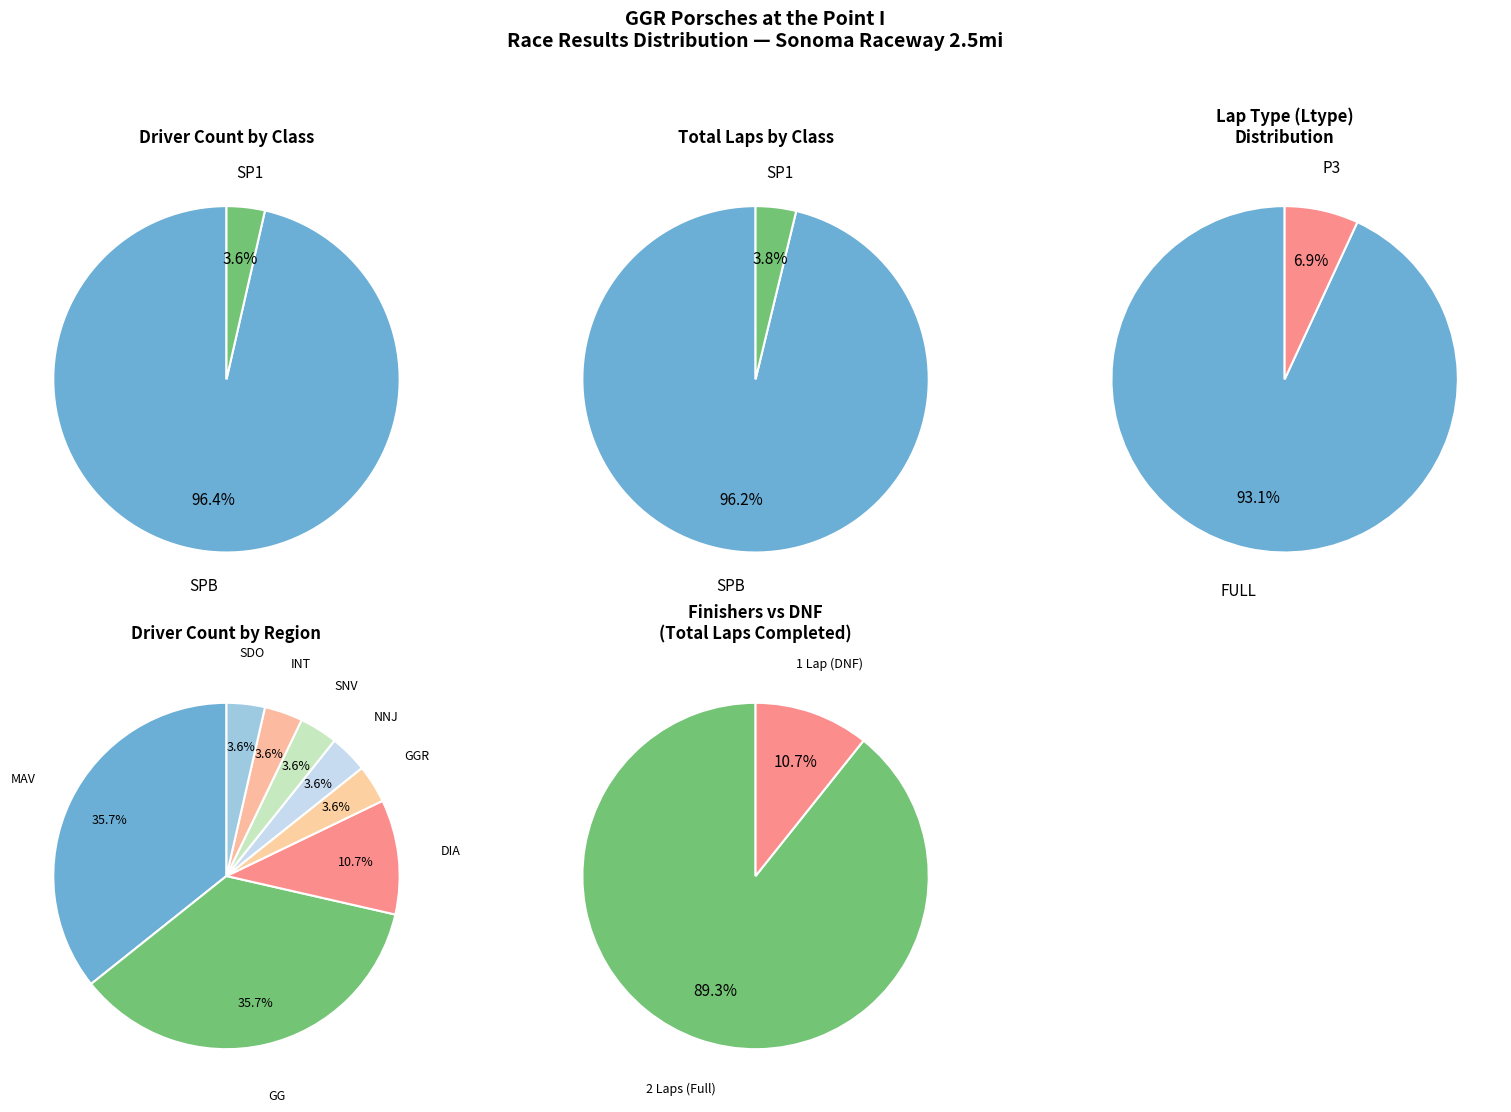

To the nearest percent, what percentage of the pie is SP1?

4%